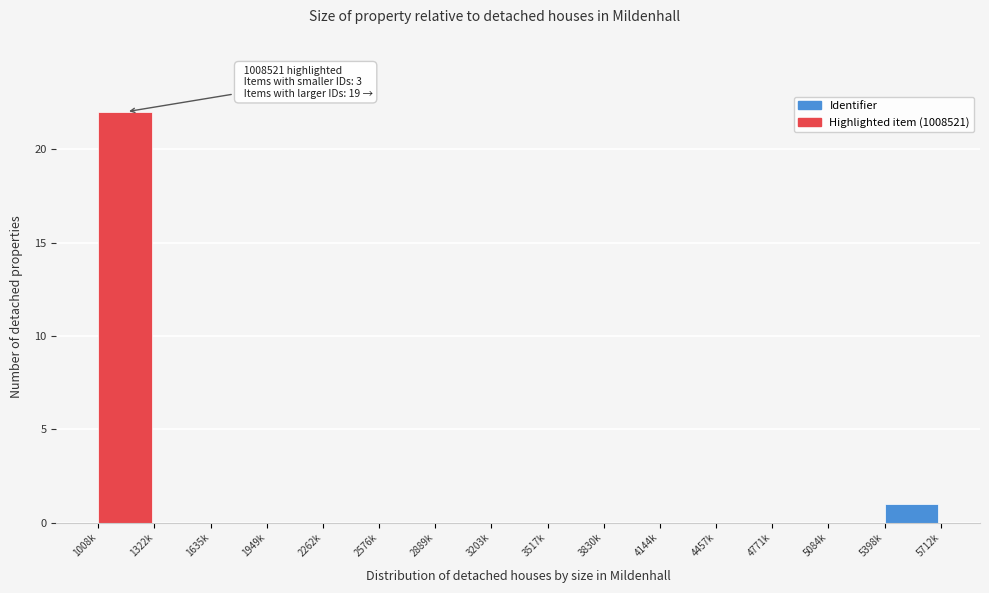

Reading left to right, what are all the values shown in this chart?

1008k=22	1322k=0	1635k=0	1949k=0	2262k=0	2576k=0	2889k=0	3203k=0	3517k=0	3830k=0	4144k=0	4457k=0	4771k=0	5084k=0	5398k=1